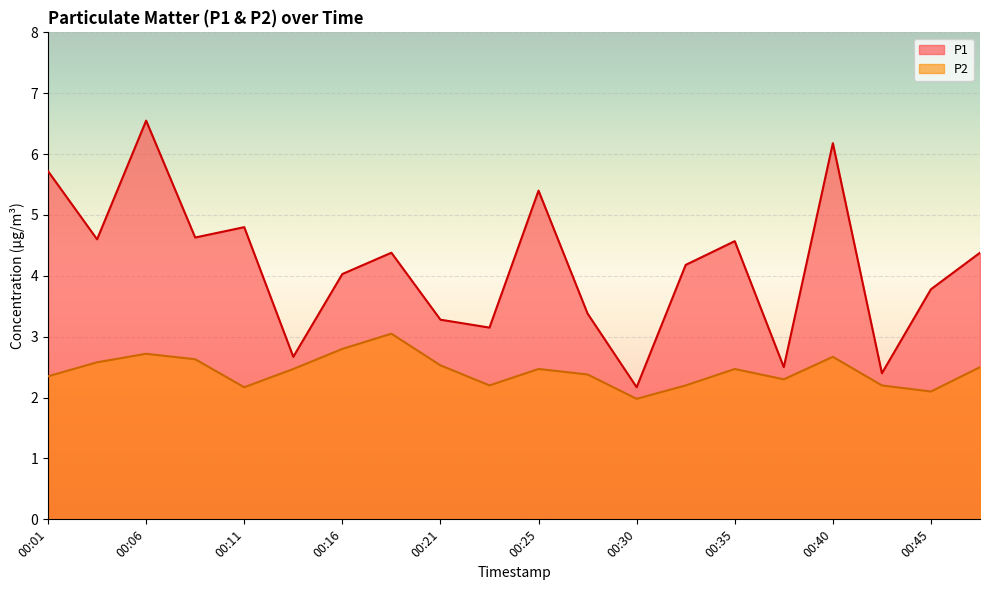

Reading left to right, extract all data points from this chart.

P1: 00:01=5.7	00:04=4.6	00:06=6.5	00:08=4.6	00:11=4.8	00:13=2.7	00:16=4.0	00:18=4.4	00:21=3.3	00:23=3.1	00:25=5.4	00:28=3.4	00:30=2.2	00:33=4.2	00:35=4.6	00:38=2.5	00:40=6.2	00:42=2.4	00:45=3.8	00:47=4.4
P2: 00:01=2.4	00:04=2.6	00:06=2.7	00:08=2.6	00:11=2.2	00:13=2.5	00:16=2.8	00:18=3.0	00:21=2.5	00:23=2.2	00:25=2.5	00:28=2.4	00:30=2.0	00:33=2.2	00:35=2.5	00:38=2.3	00:40=2.7	00:42=2.2	00:45=2.1	00:47=2.5